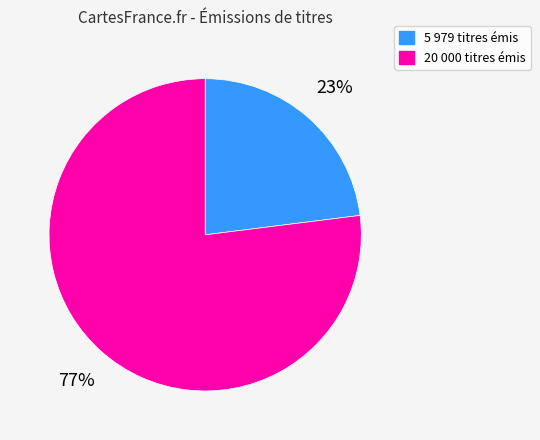

Count the number of slices in the pie.

2